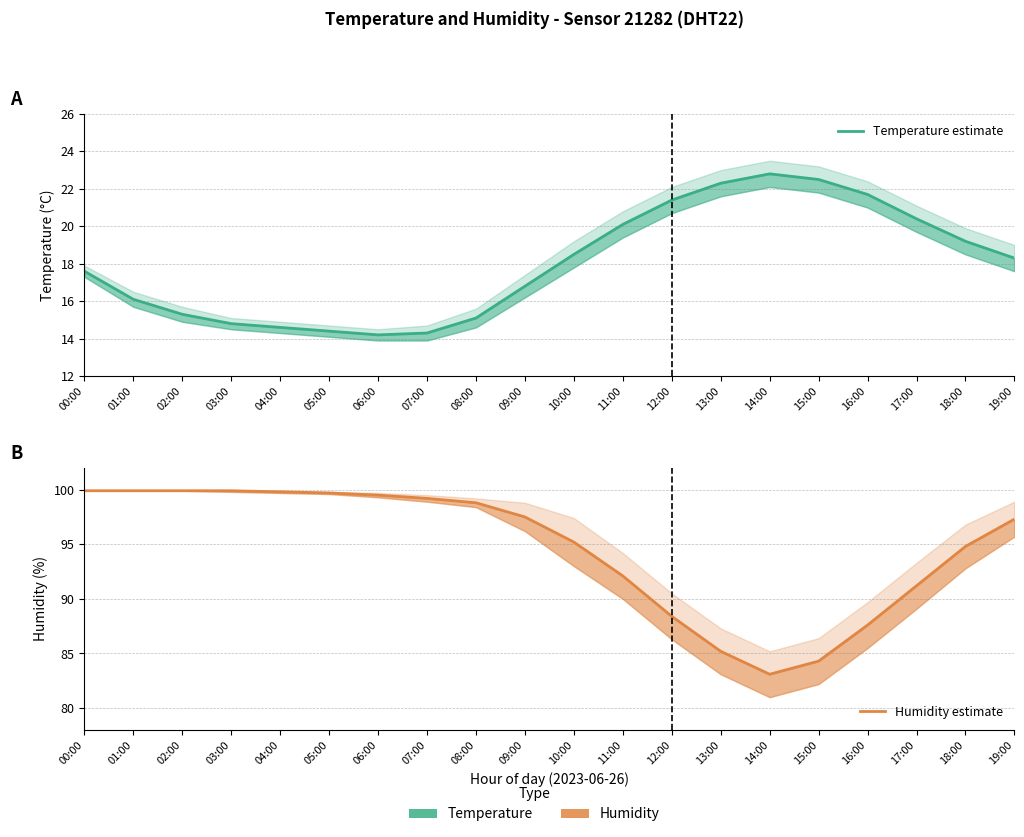

Does the chart have visible grid lines?

Yes